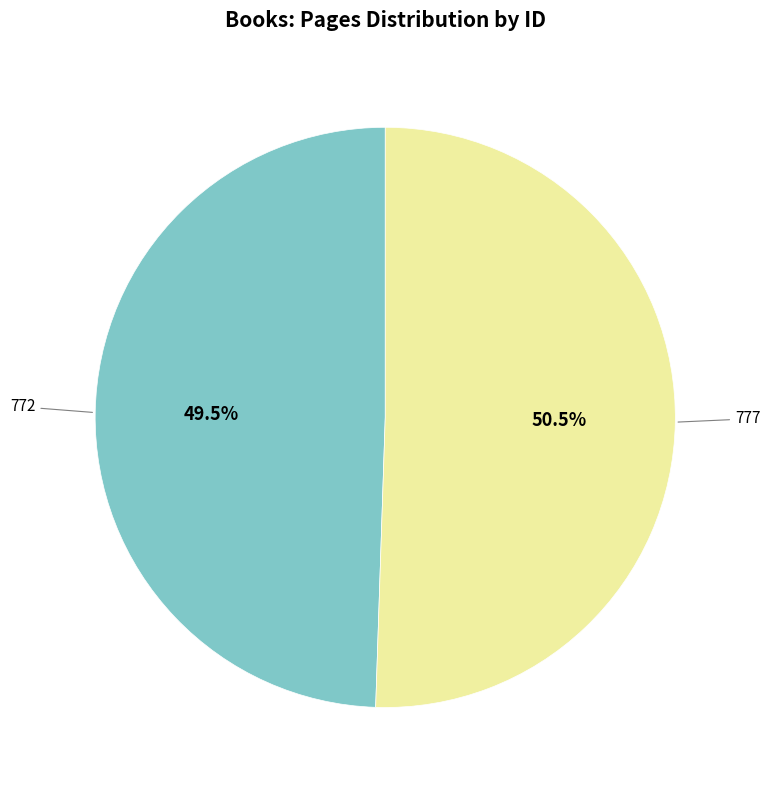

The 777 slice represents 40% of the pie. True or false?

False